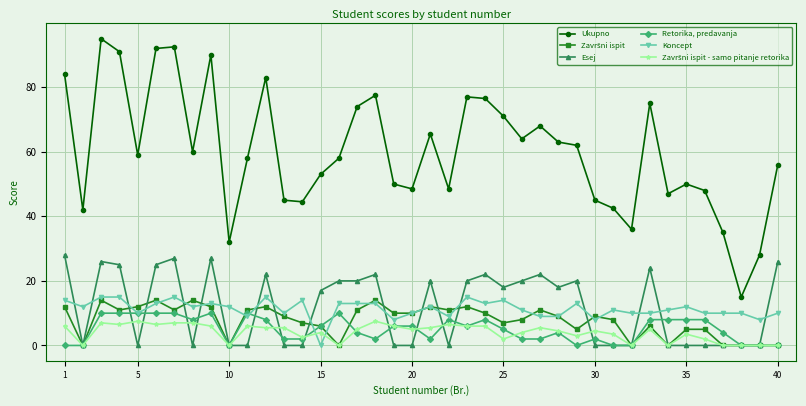

Which series has the largest range (max minus min)?

Ukupno